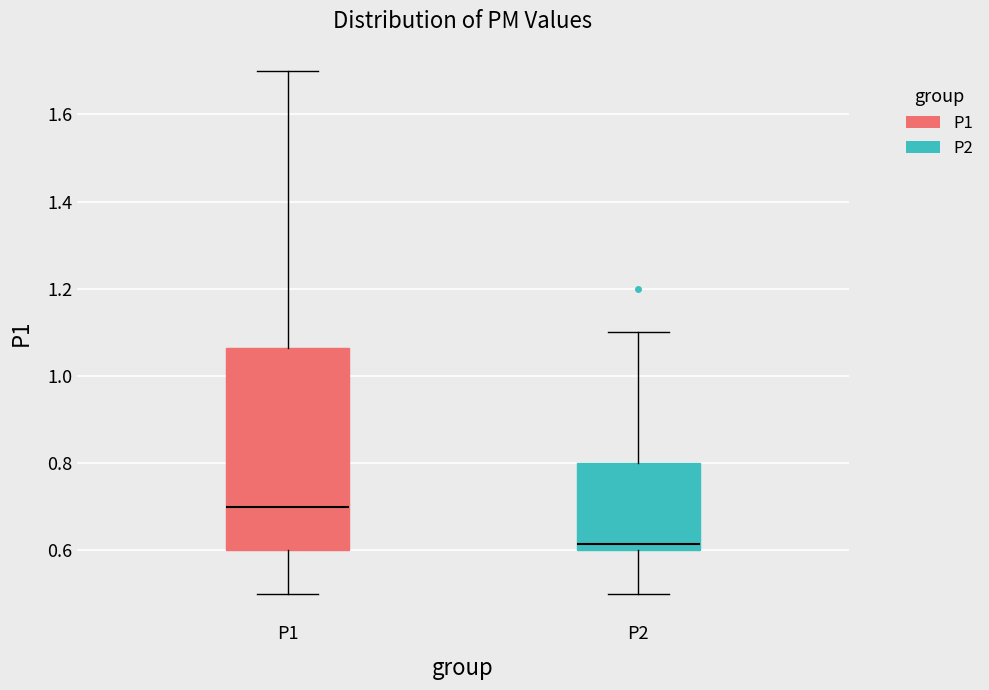

Which box's median line is the highest?

P1